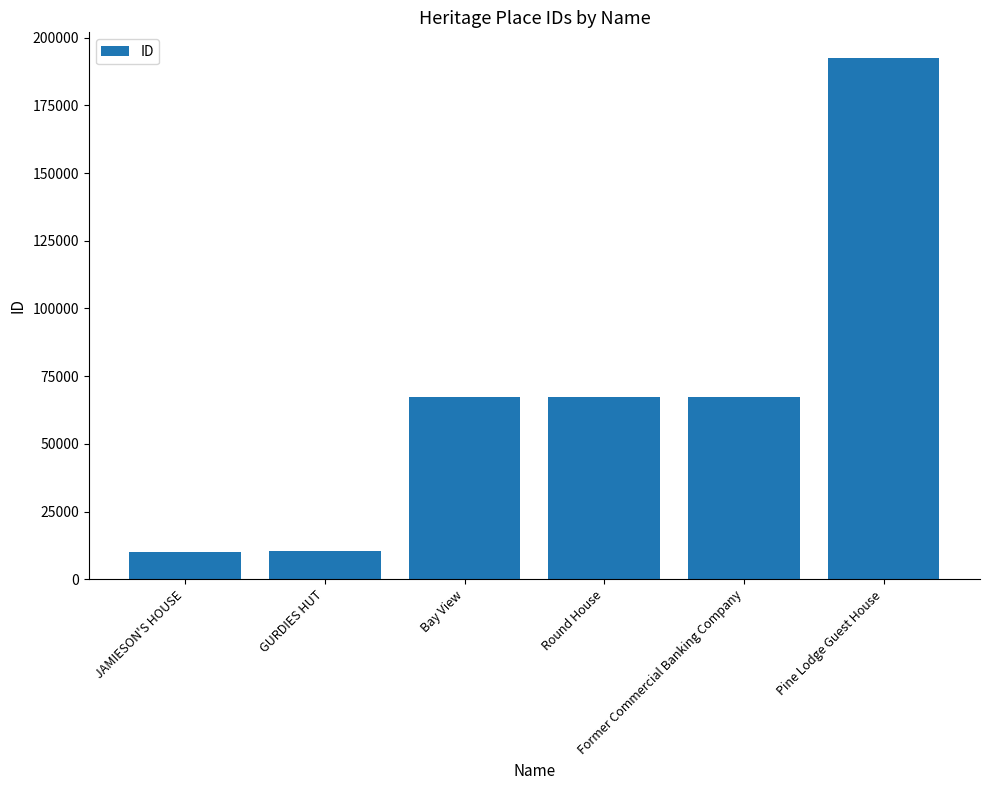

What is the value of the 5th bar from the left?

67373